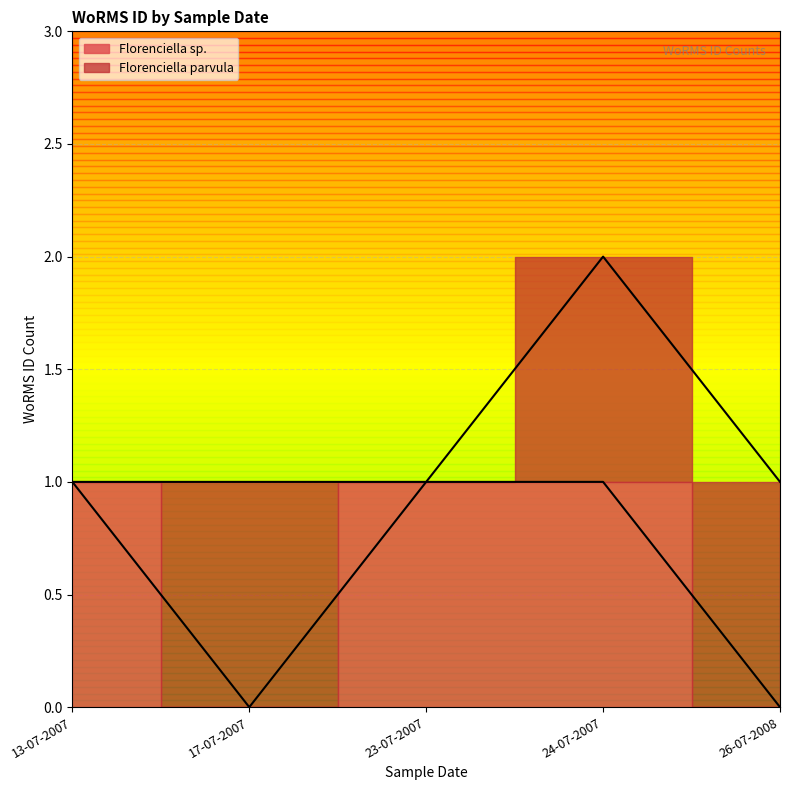

Does the chart display data point markers on the line(s)?

No